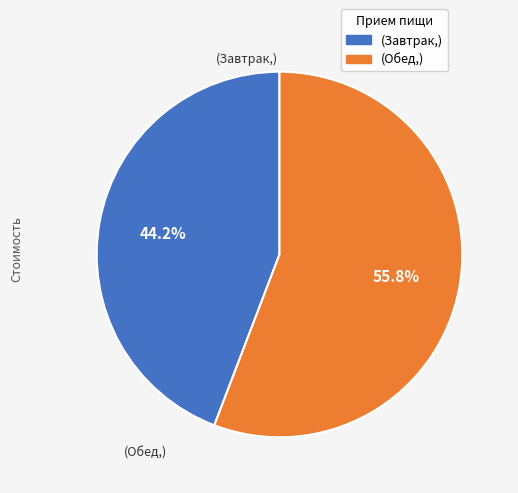

Does any single category account for the majority?

Yes